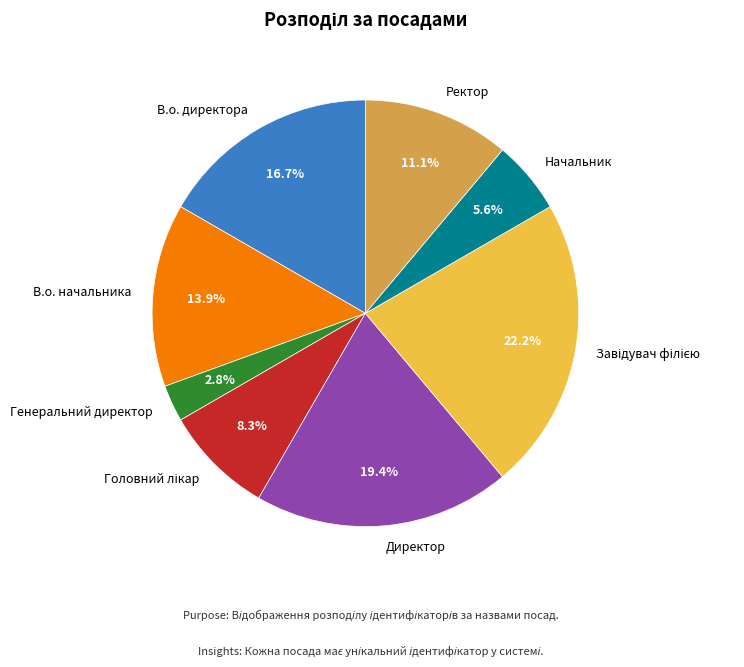

Between Директор and В.о. начальника, which is larger?

Директор